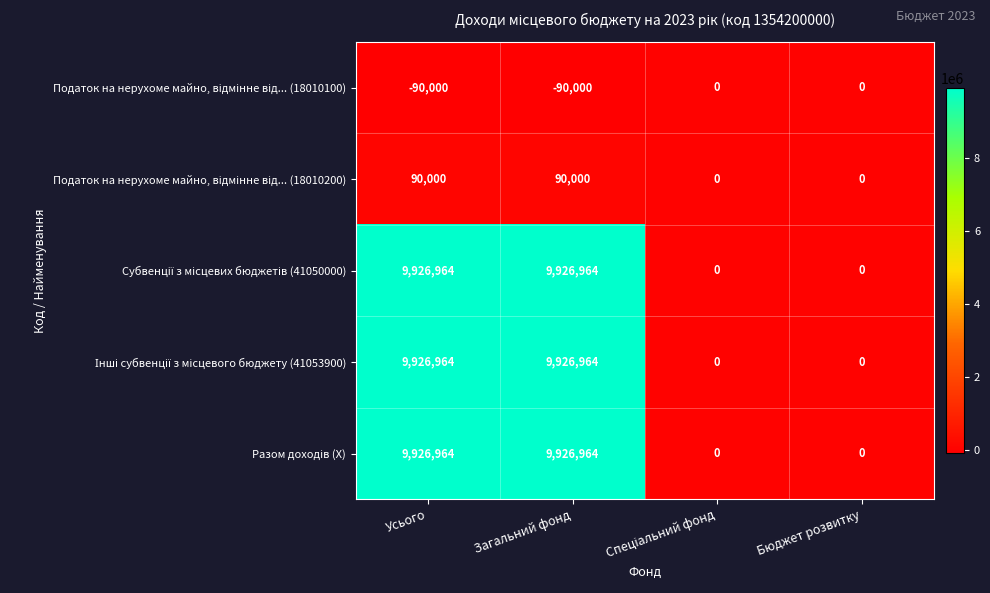

What is the total value across all series at Усього?

29780892